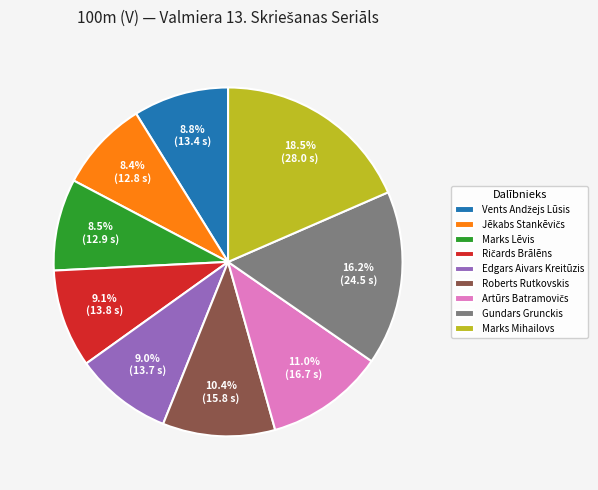

Count the number of slices in the pie.

9